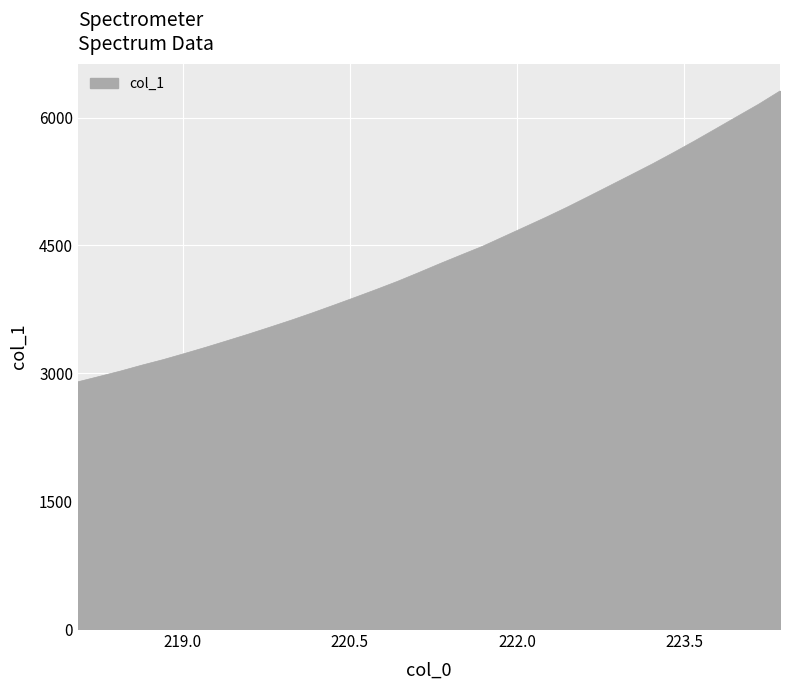

What is the greatest value displayed?

6312.3